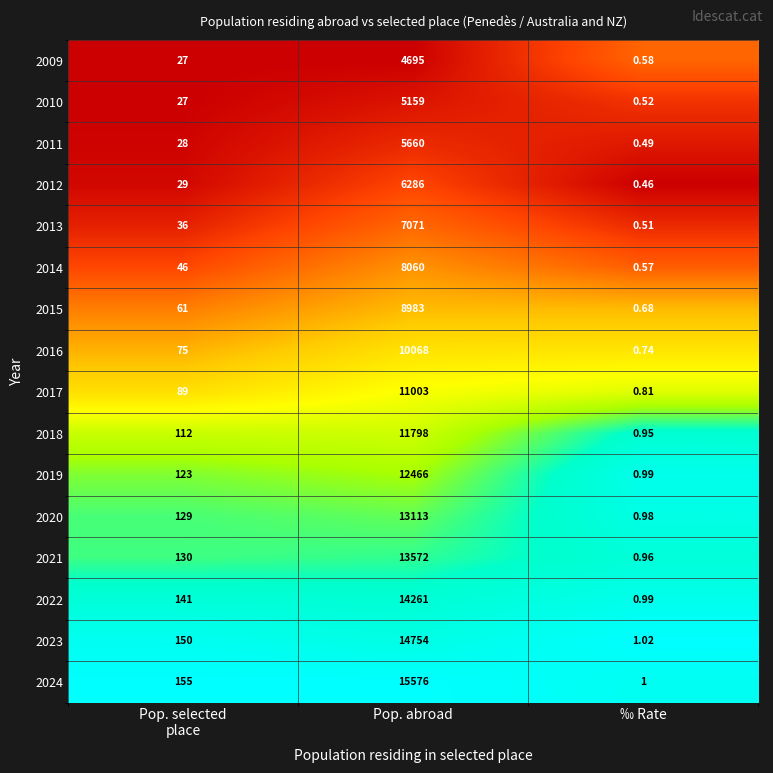

Which category has the highest value across all series?

Pop. abroad